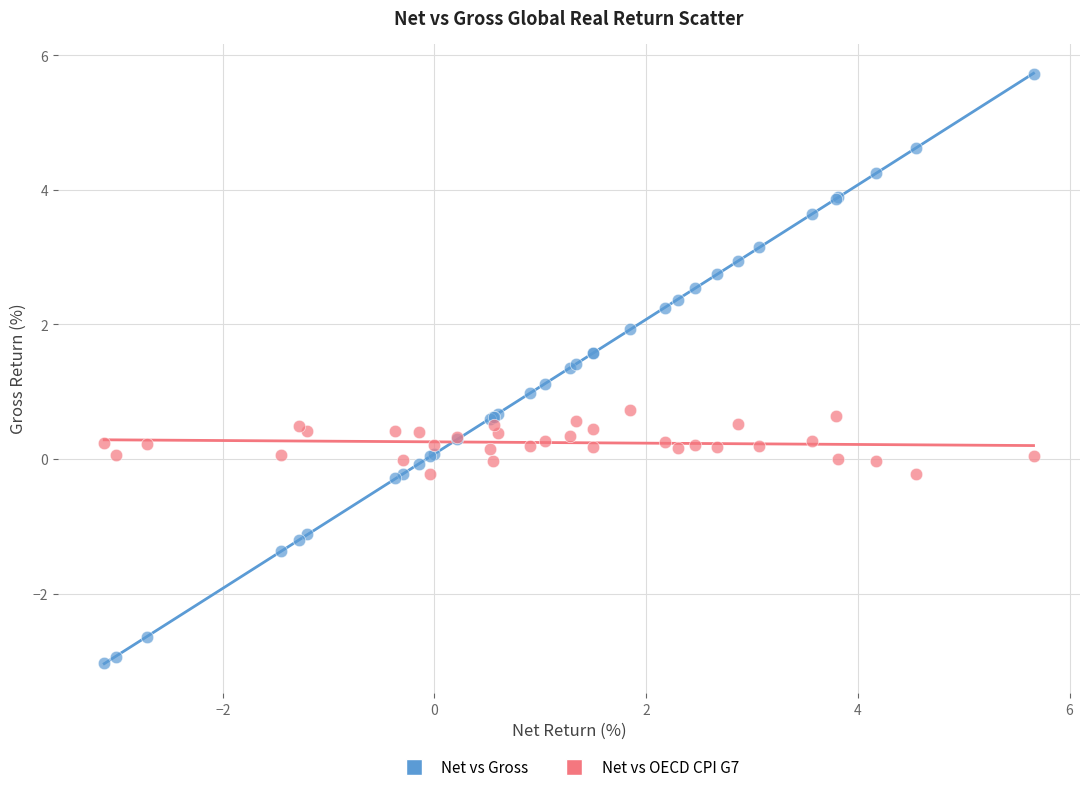

Which series reaches the maximum Y coordinate?

Net vs Gross